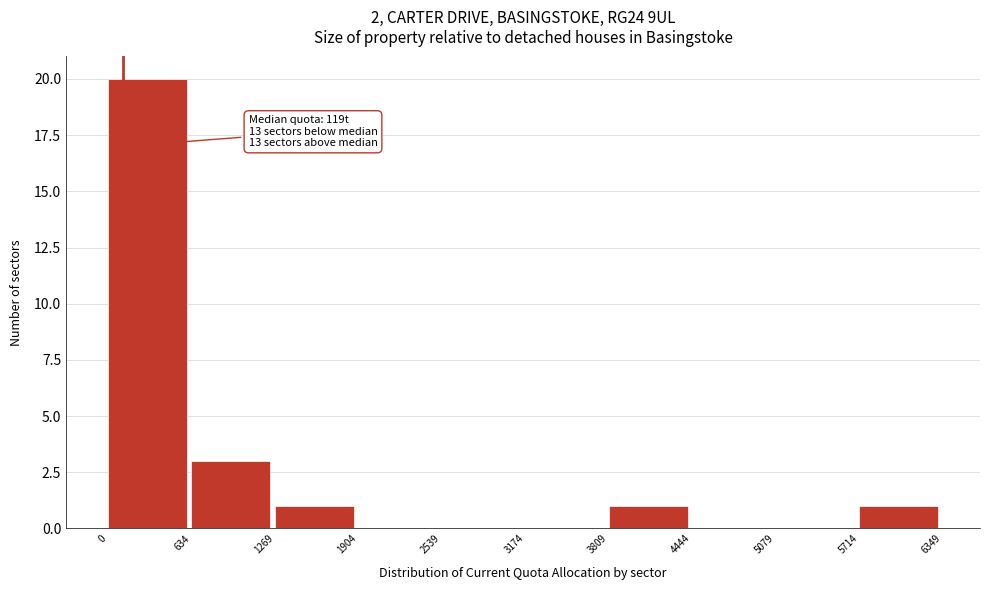

Which range on the x-axis has the tallest bar?

0 to 634